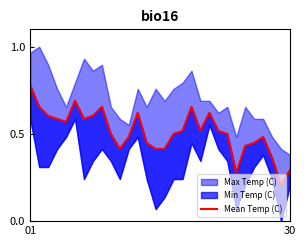

What is the change in value from 8 to 11?

-0.2